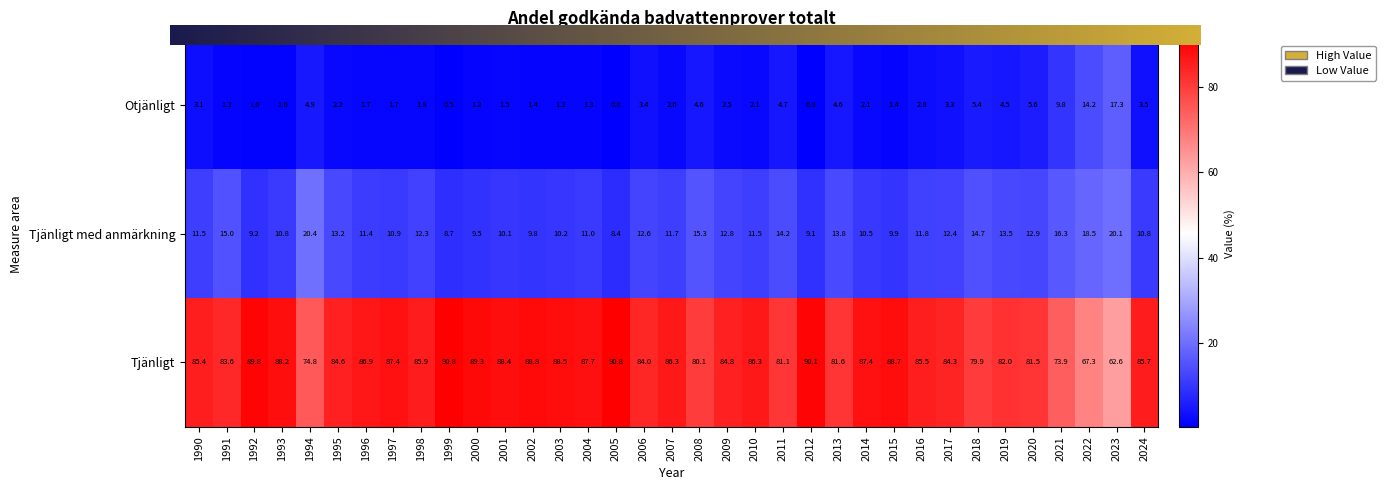

The value of Tjänligt at 2021 is 73.9. True or false?

True